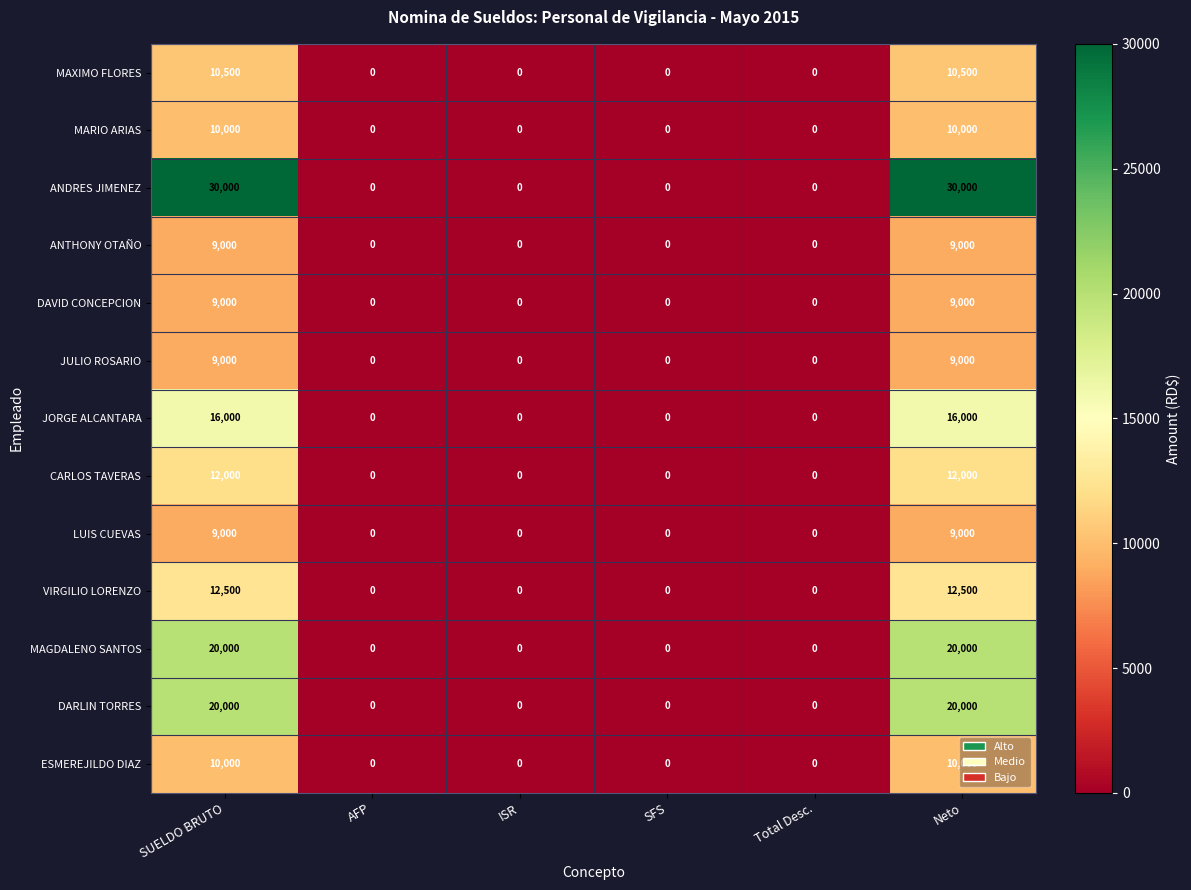

Which series has the largest total across all categories?

ANDRES JIMENEZ